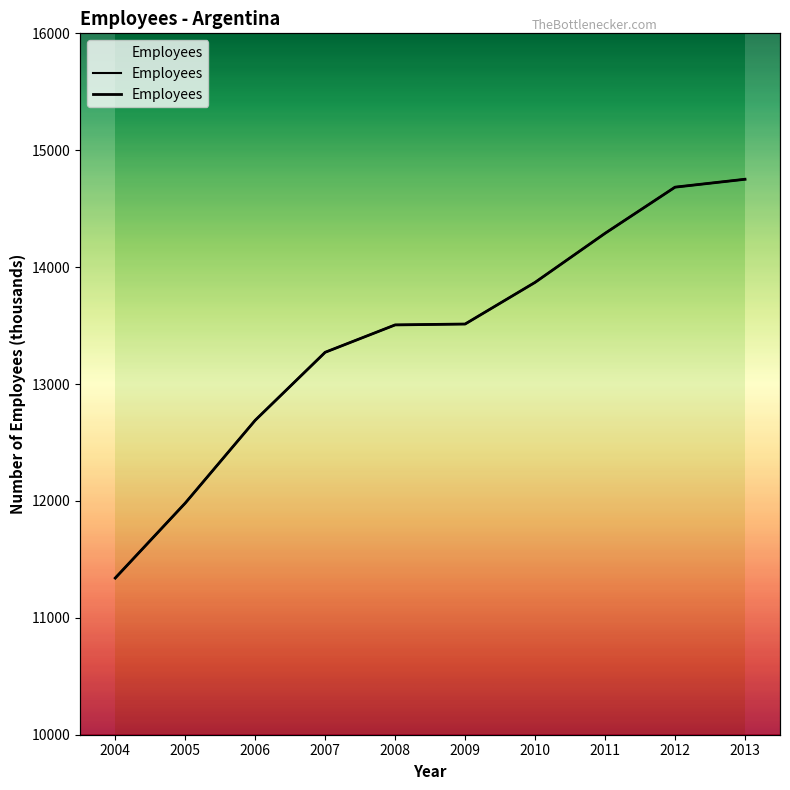

Between 2008 and 2012, which is larger?

2012